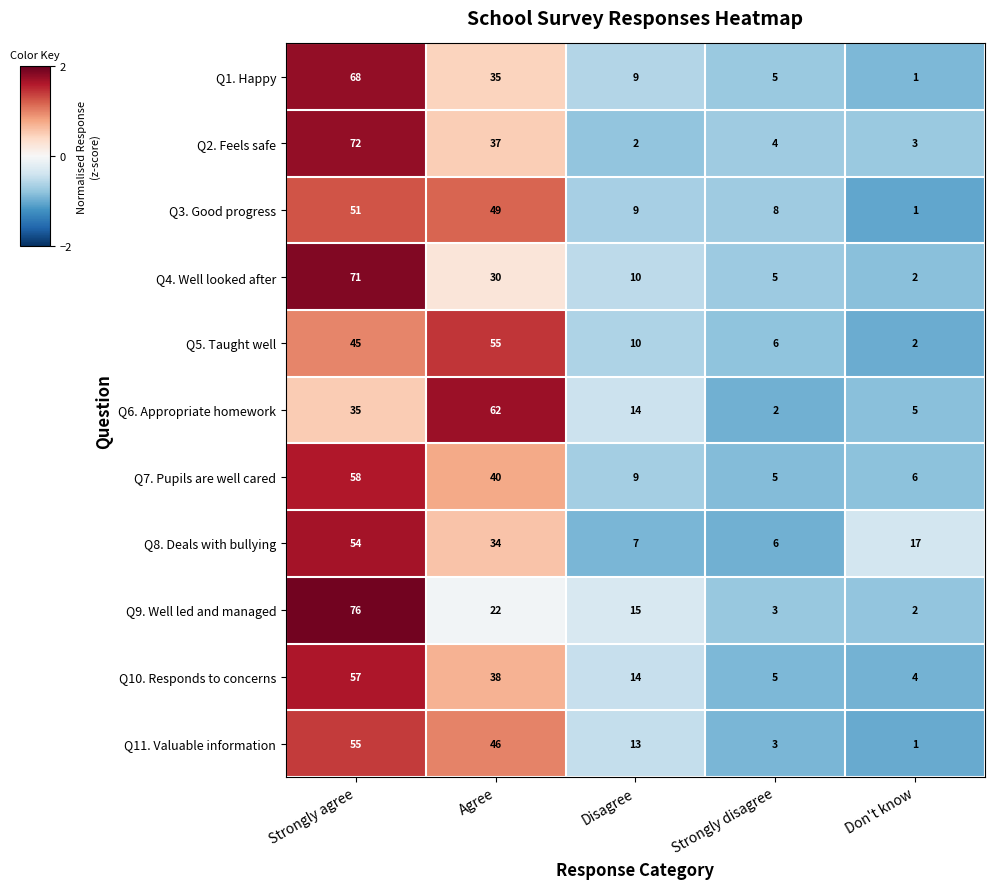

Where does the Q10. Responds to concerns series first go above 14?

Strongly agree